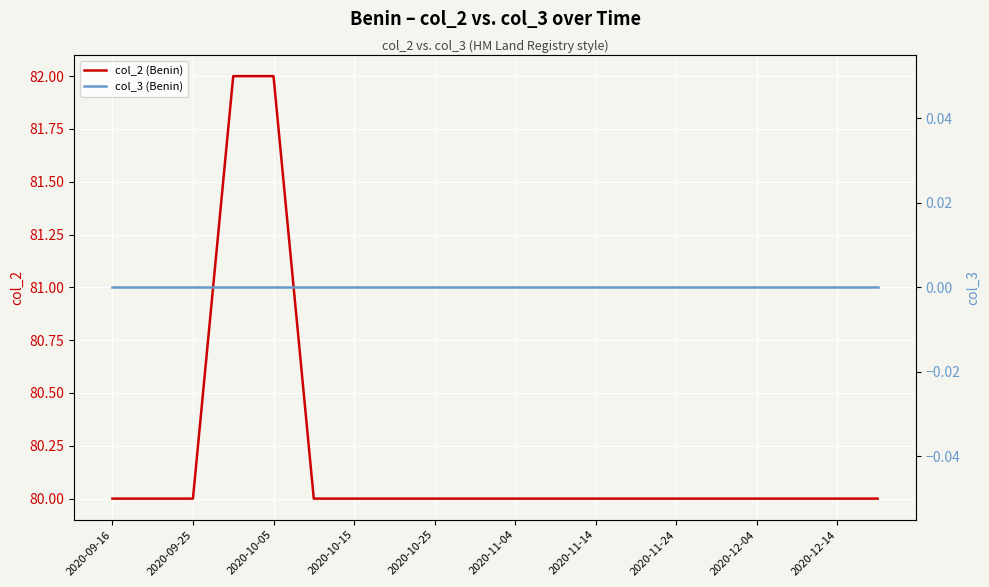

Is this an area chart (filled region under the line)?

No